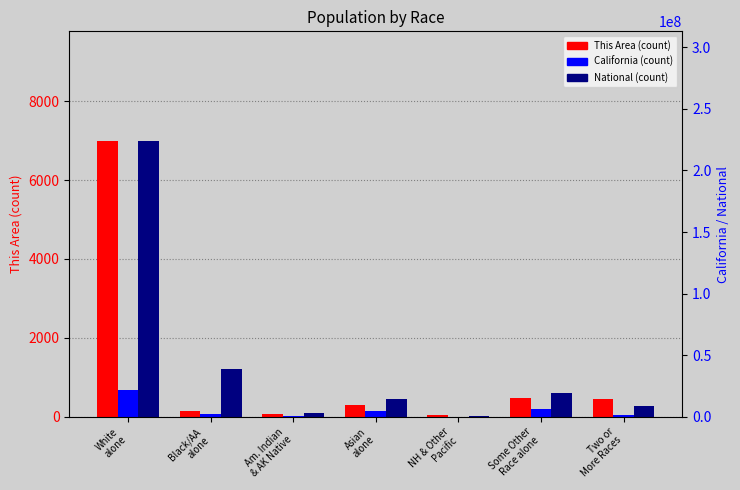

Which series has the largest total across all categories?

National